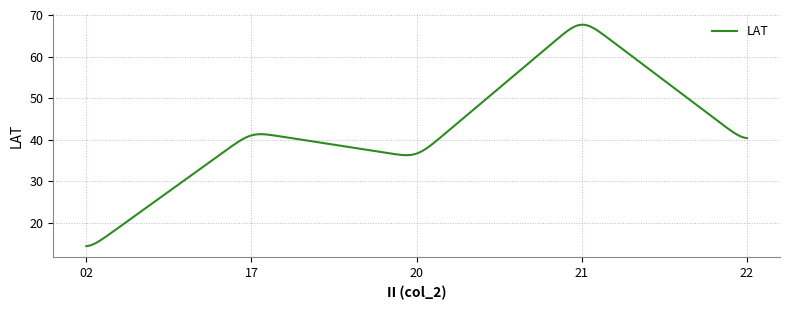

What is the difference between the maximum and minimum values?

53.2